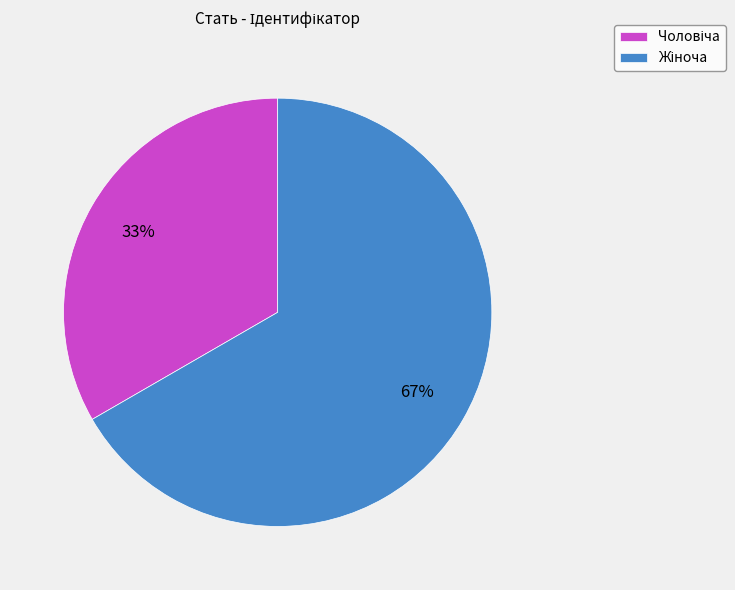

To the nearest percent, what is the average slice percentage?

50%